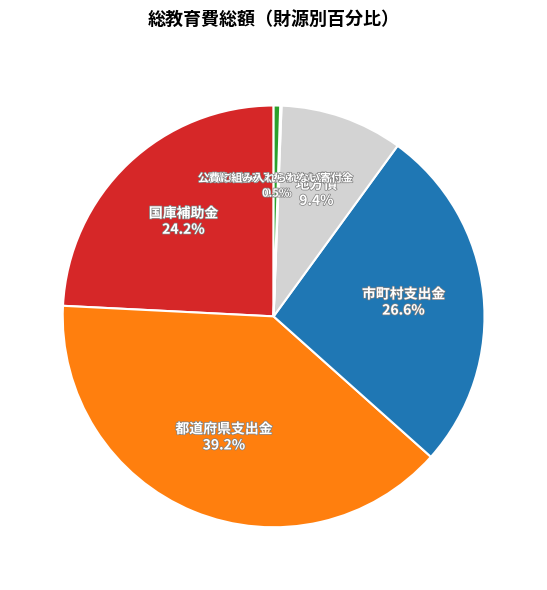

Do 市町村支出金 and 都道府県支出金 together represent more than half of the pie?

Yes